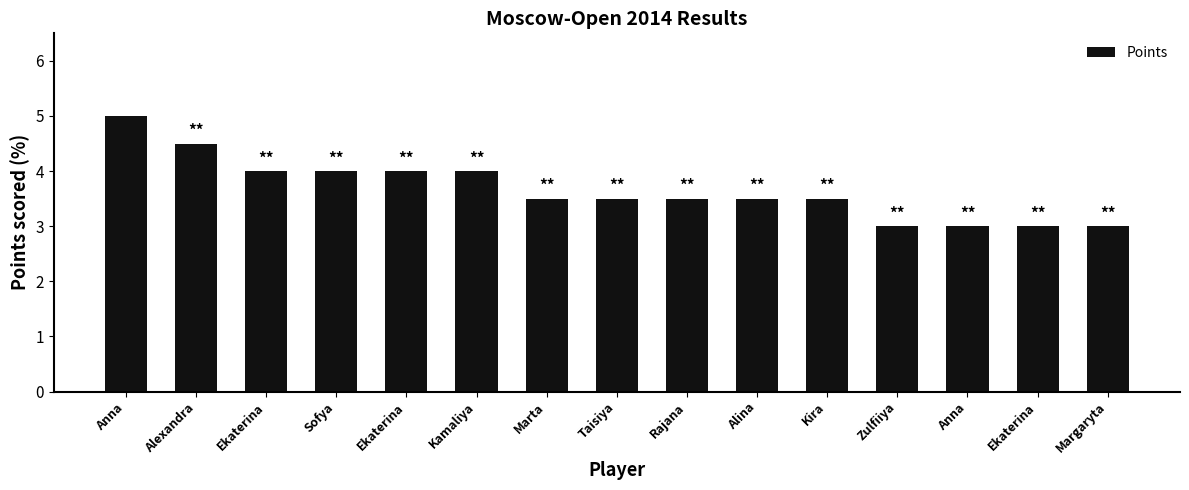

How many distinct data groups are displayed?

1